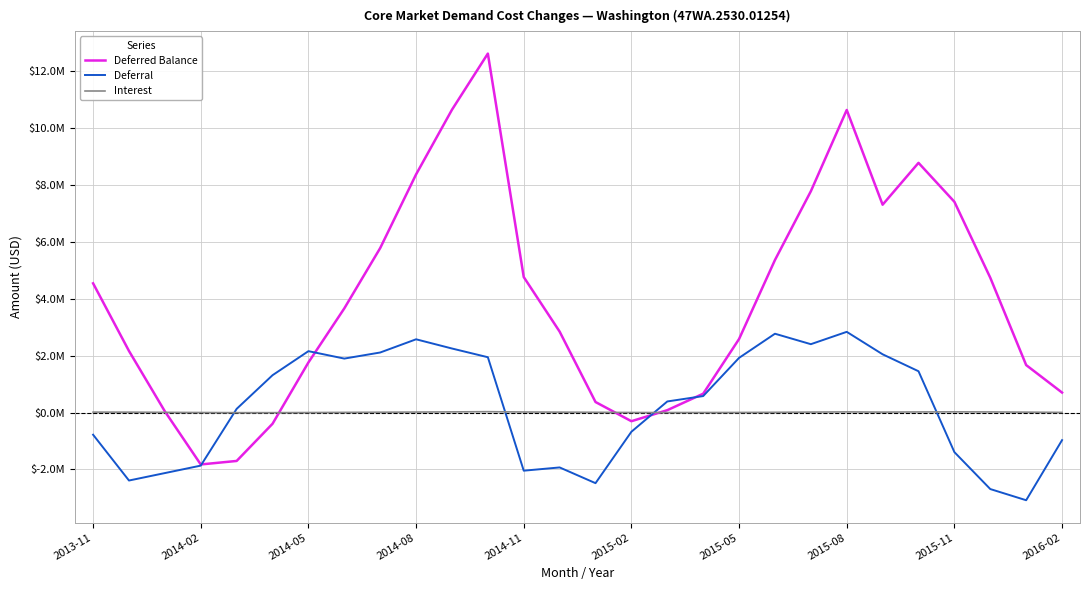

What are all the series names shown in the legend?

Deferred Balance, Deferral, Interest